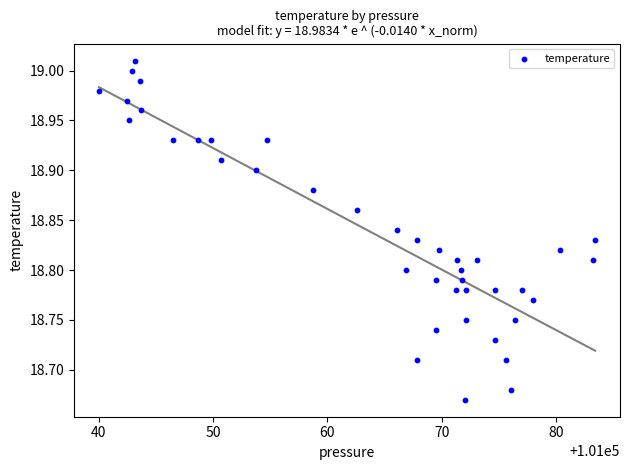

What is the range of X values (max minus min)?

43.4